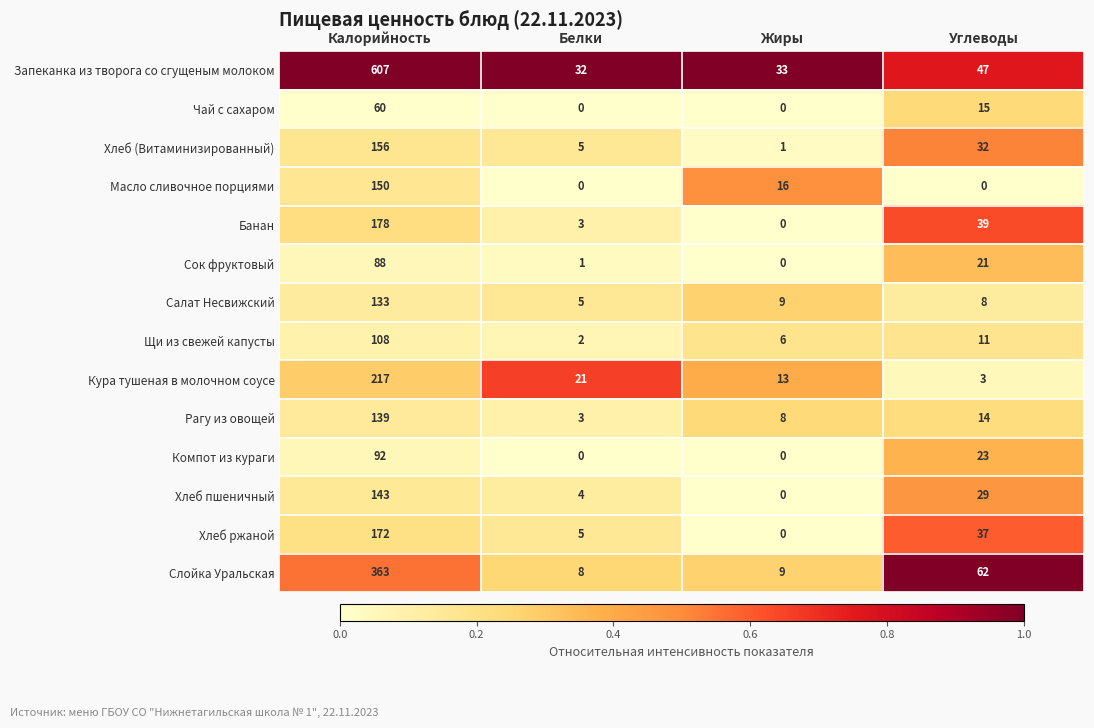

At which label does Хлеб пшеничный reach its peak?

Калорийность